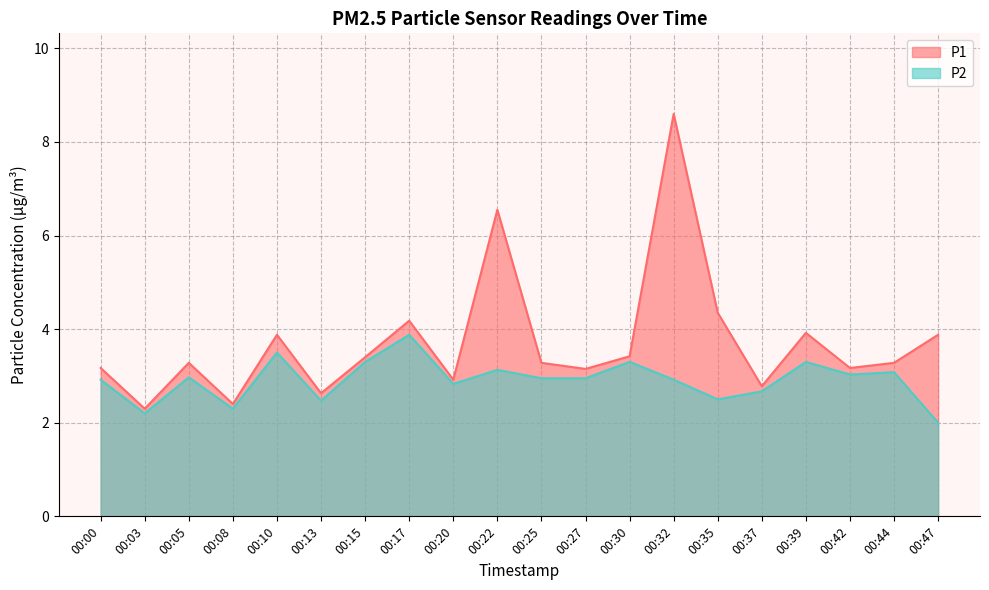

At which category is the sum across all series the highest?

00:32